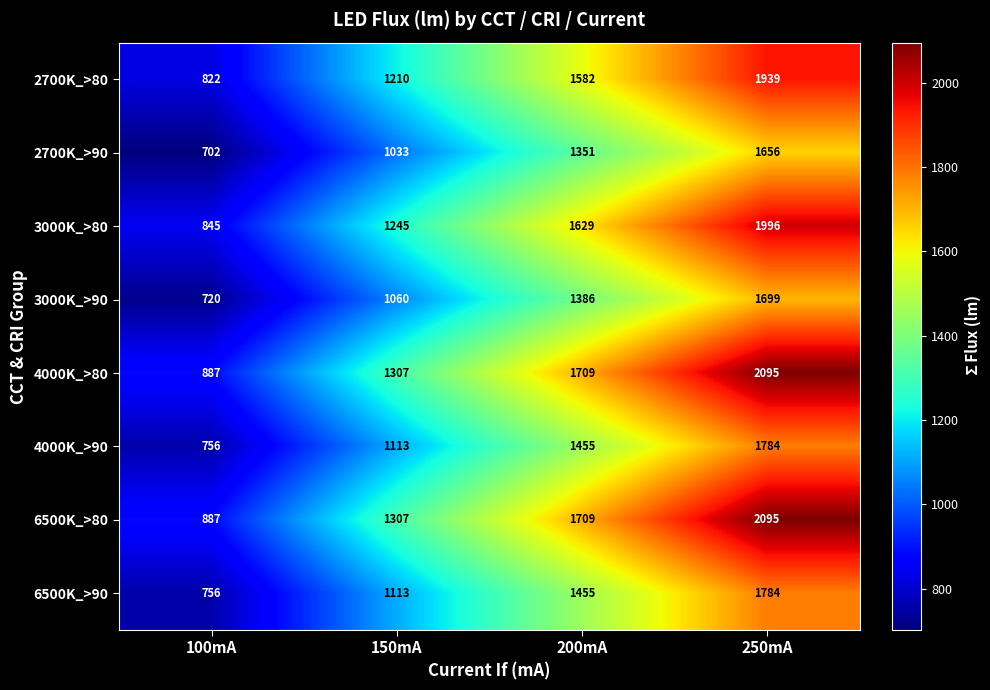

At how many categories does at least one series exceed 1416?

2